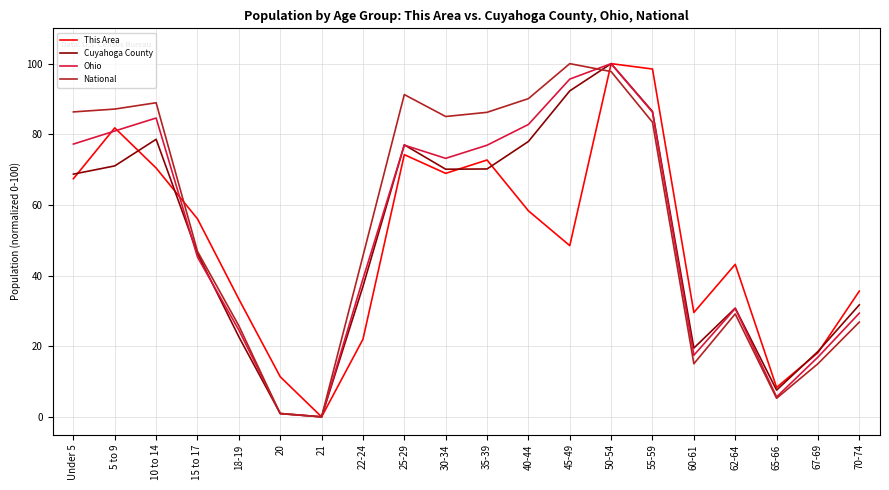

The value of National at 18-19 is 43.5. True or false?

False